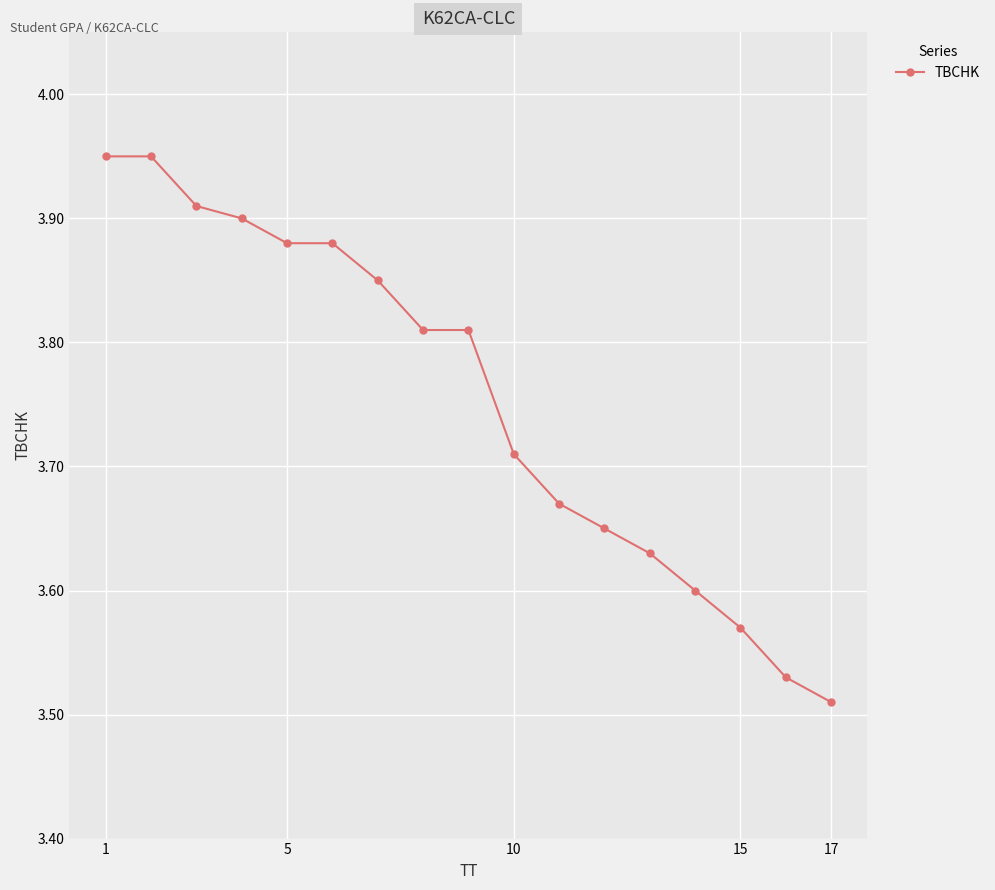

What is the difference between the maximum and second lowest values?

0.4